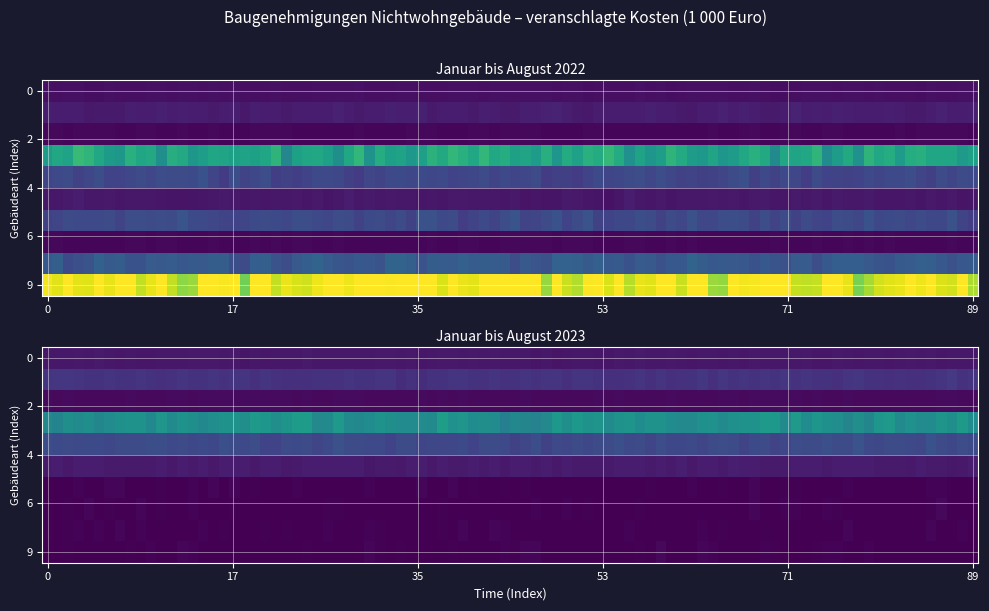

Is it true that Jan-Aug 2023 equals 17106 at Landwirtschaftliche Betriebsgebäude?

True